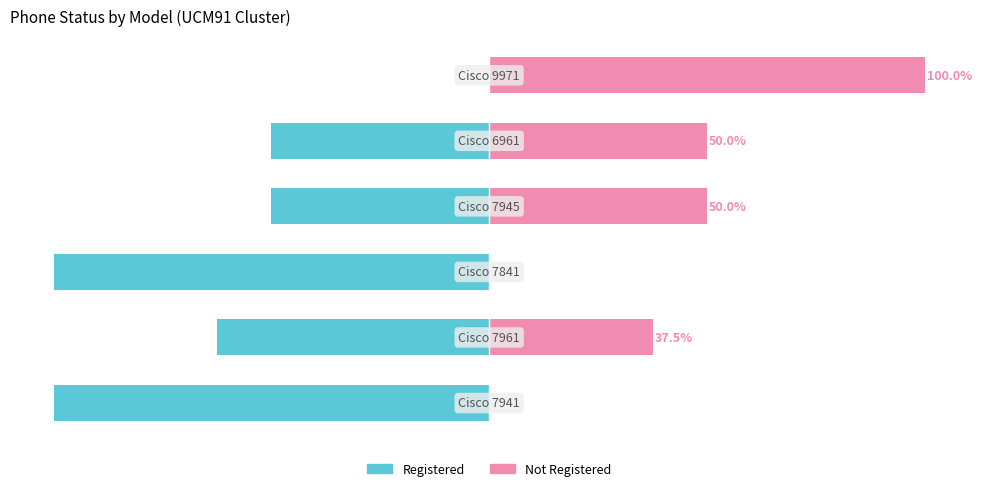

The value of Registered at 0 is 0.0. True or false?

True